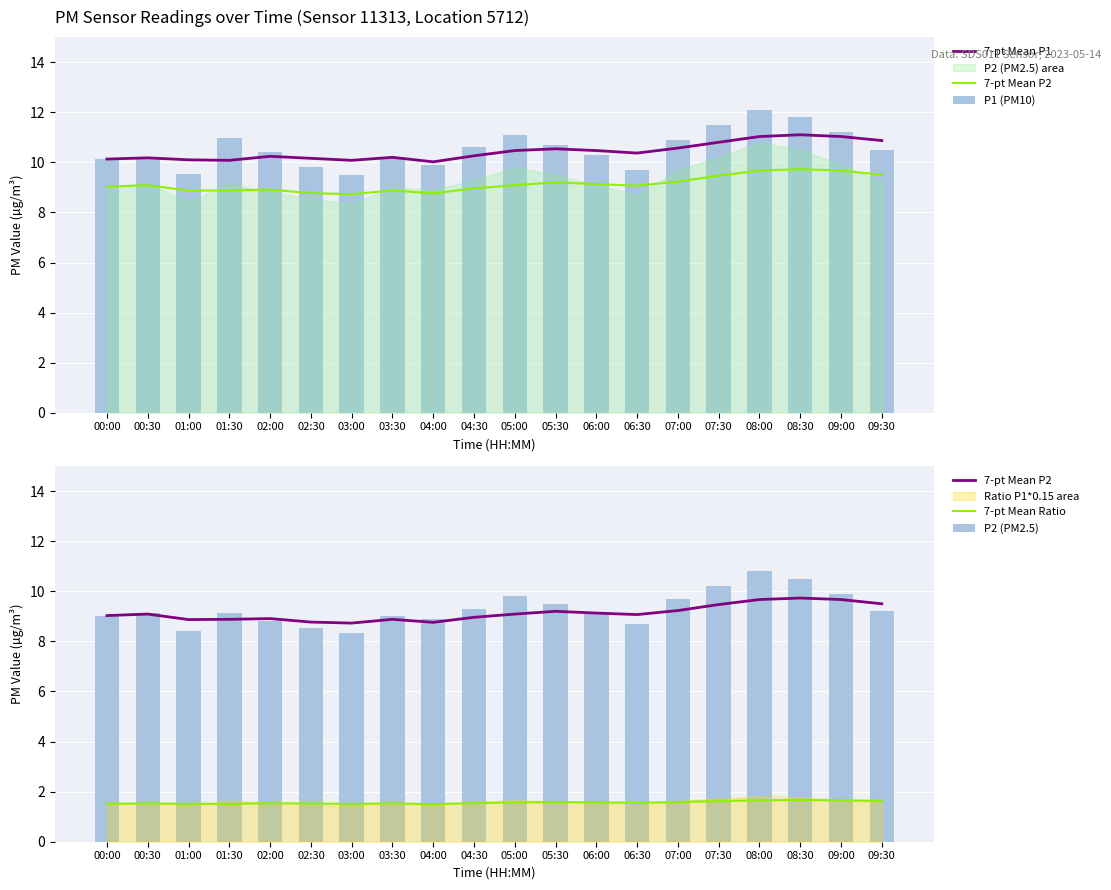

What is the difference between the P1 (PM10) values at 07:00 and 05:30?

0.2